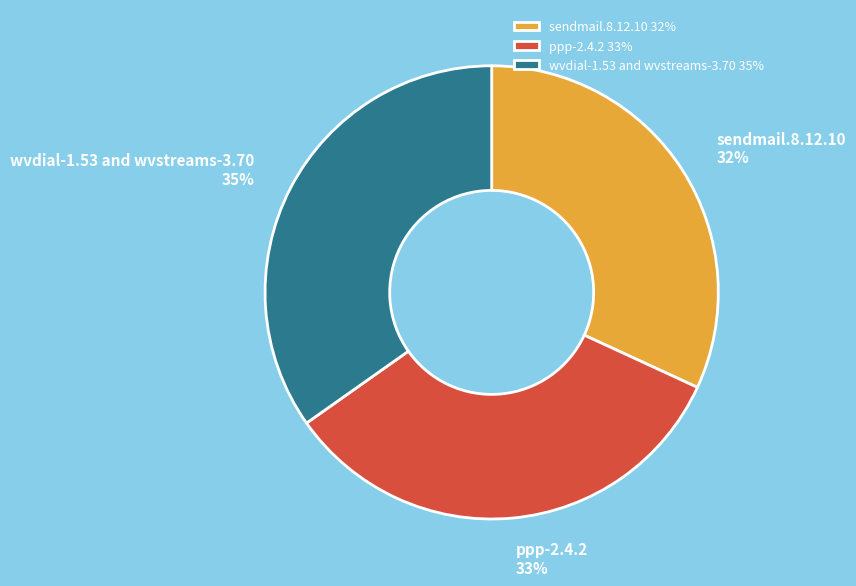

What is the smallest slice in the pie chart?

sendmail.8.12.10